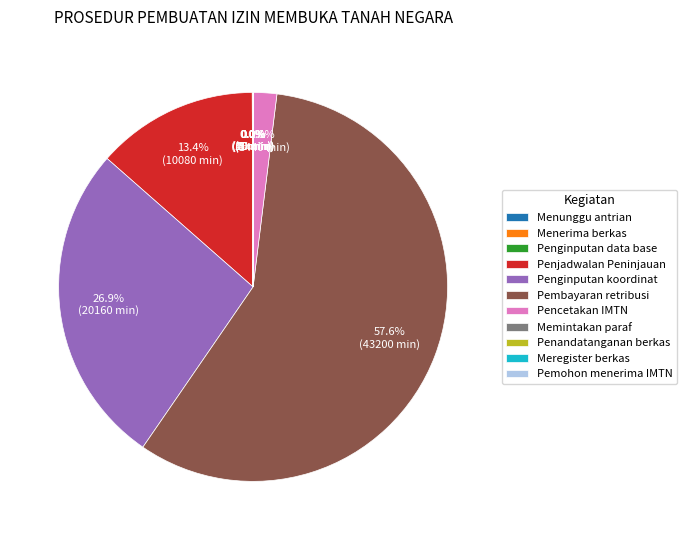

Between Penjadwalan Peninjauan and Pencetakan IMTN, which is larger?

Penjadwalan Peninjauan